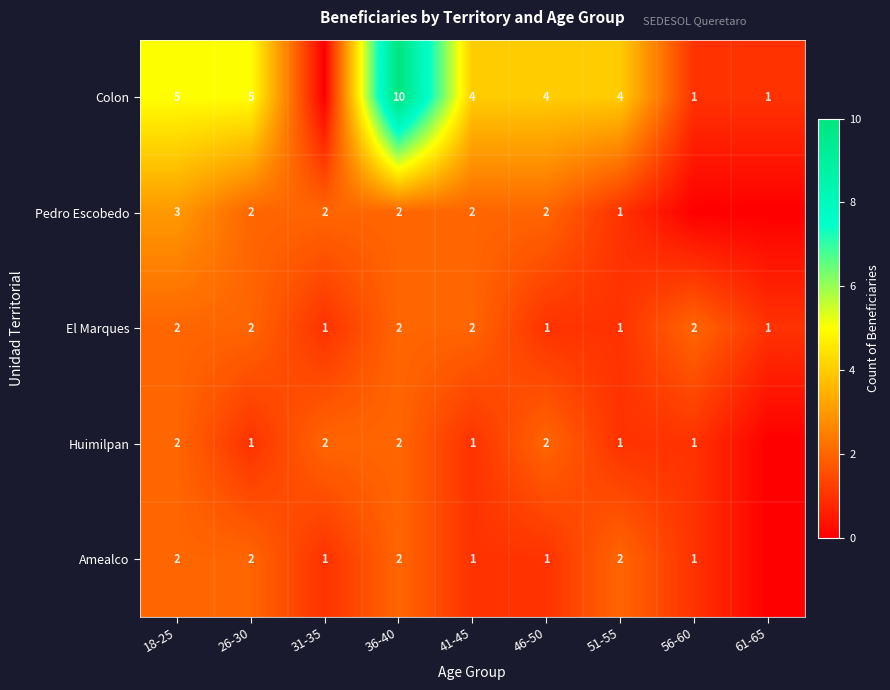

What is the difference between the Colon values at 46-50 and 36-40?

6